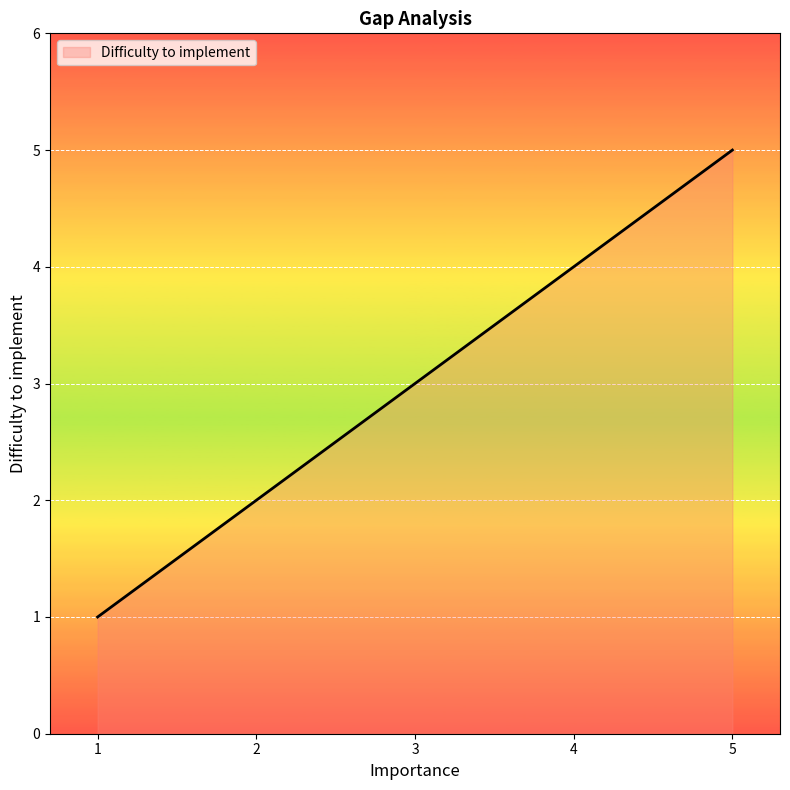

Which category has the lowest value across all series?

1